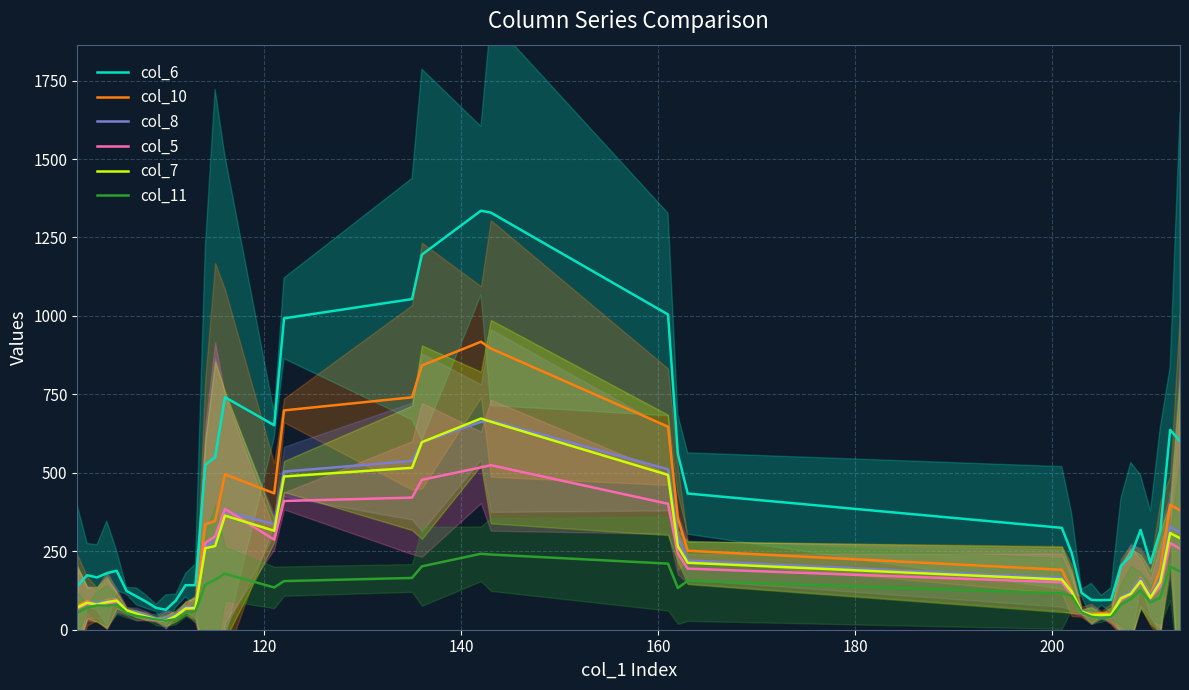

How many intersections are there between col_7 and col_5?

2